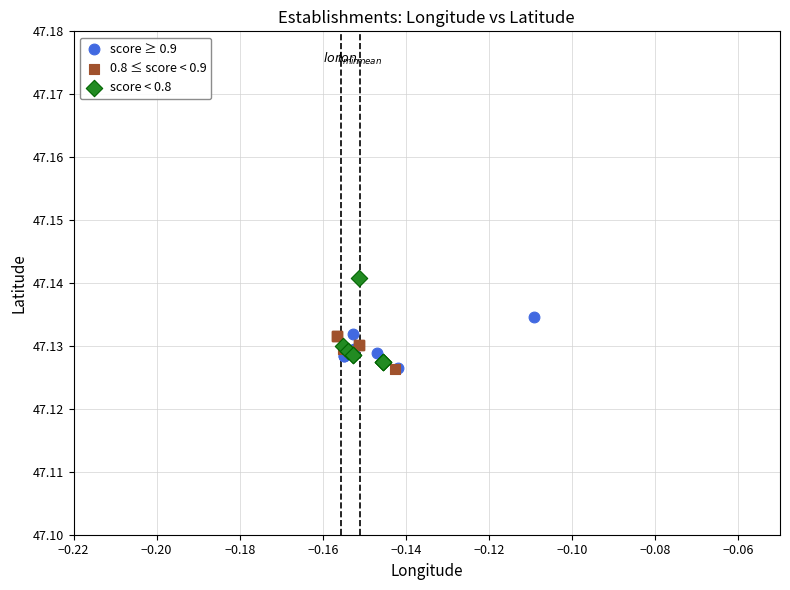

Which series contains the highest Y value?

score < 0.8